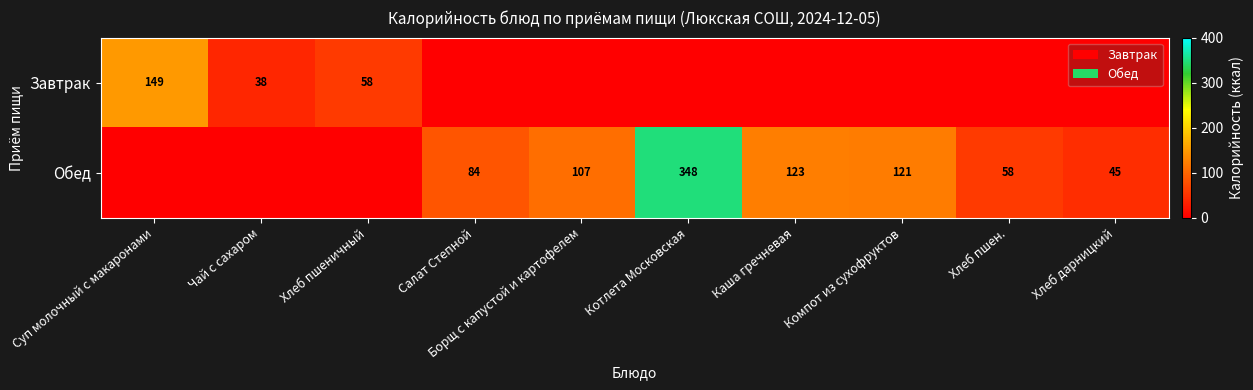

What is the sum of the Обед values at Хлеб дарницкий and Салат Степной?

129